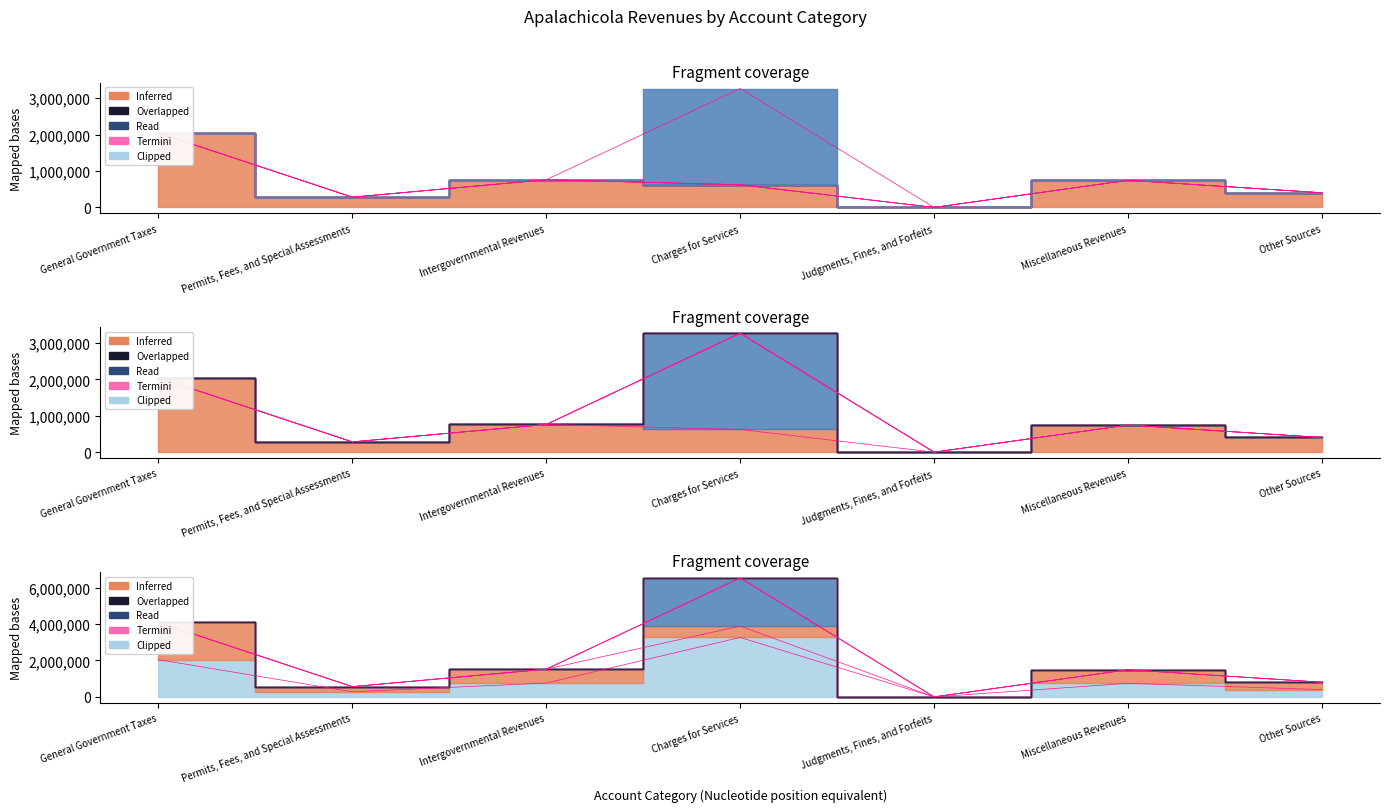

How many lines are shown in the chart?

6